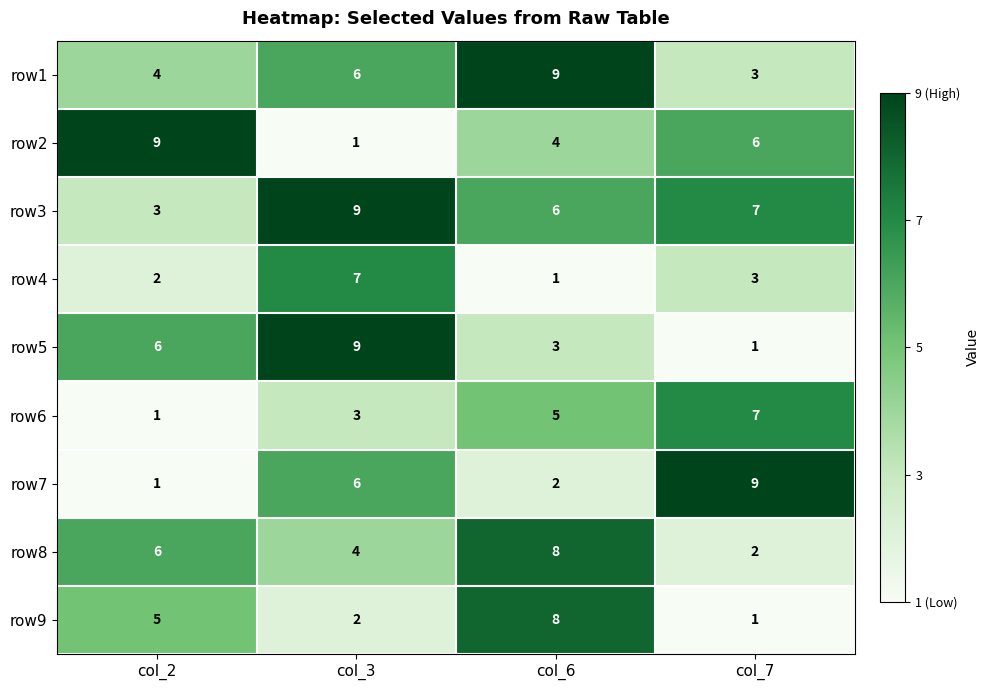

How many data points in row4 are less than 3?

2